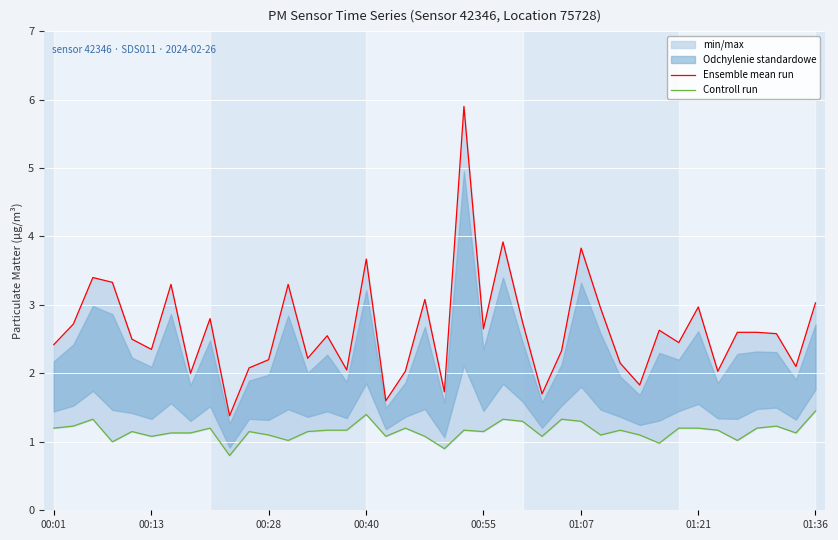

Between 28 and 37, which is larger?

28